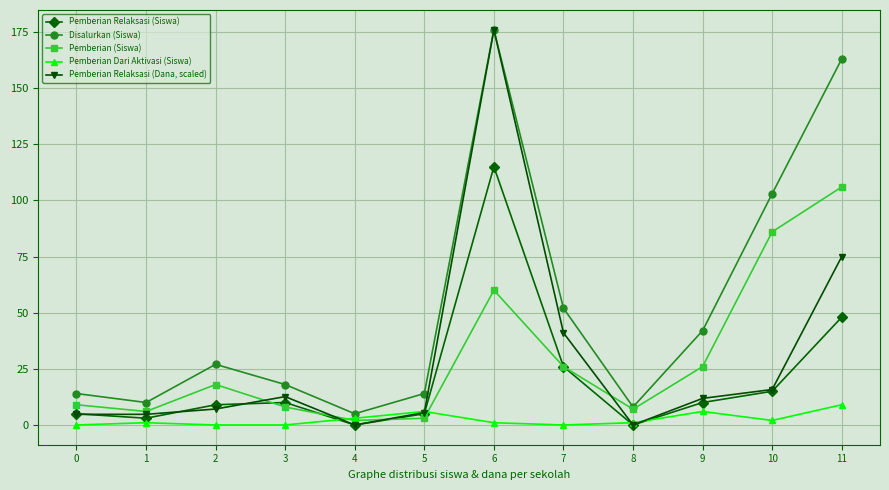

Where is the first local maximum for Pemberian Relaksasi (Dana, scaled)?

3